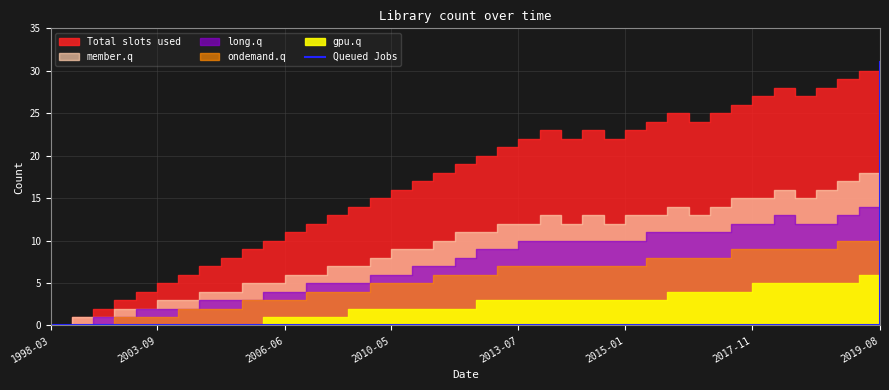

Is it true that the value at 2017-11 is 10?

False